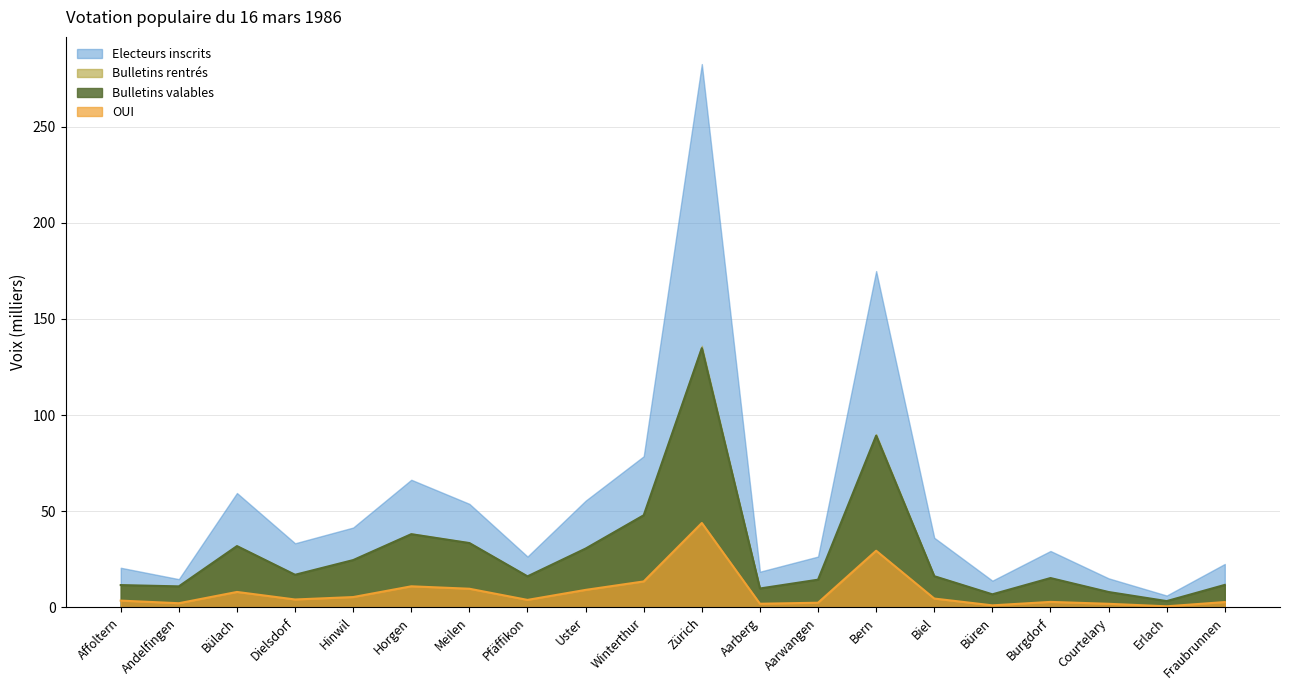

What is the highest value of the OUI series?

43.9